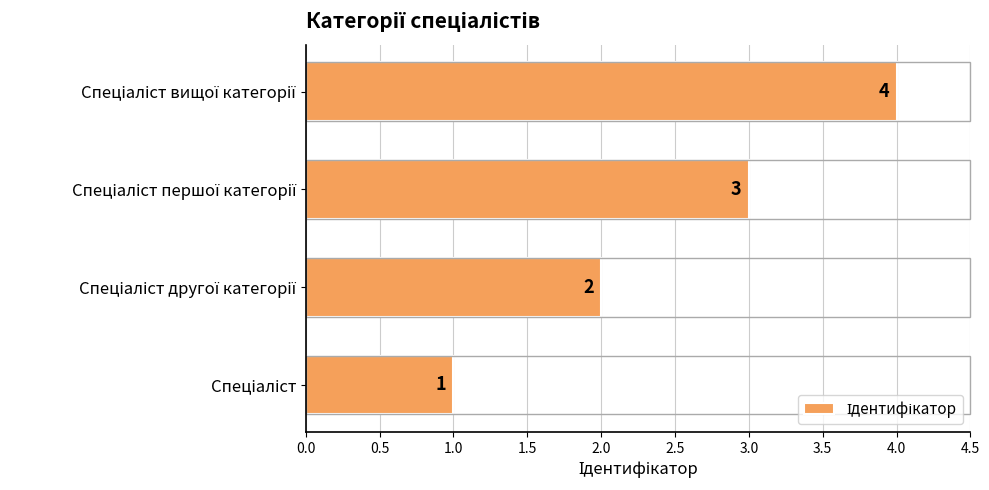

What is the greatest value displayed?

4